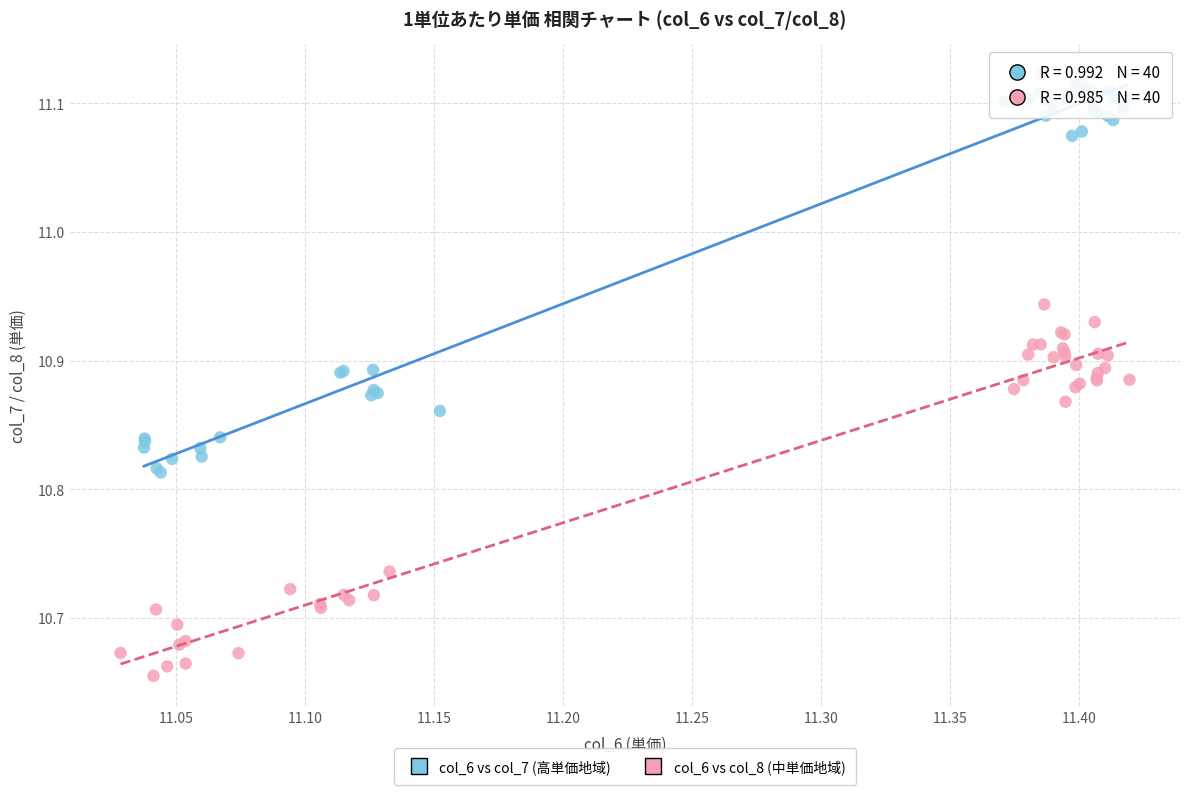

Which series has the widest spread of Y values?

col_6 vs col_7 (高単価地域)